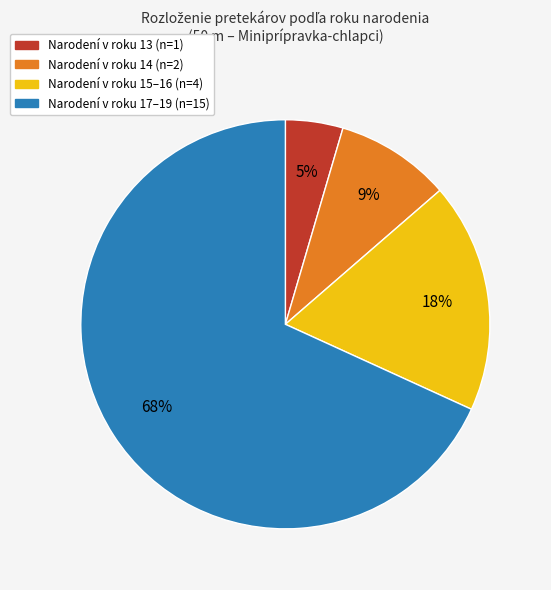

Is there a majority slice in this chart?

Yes